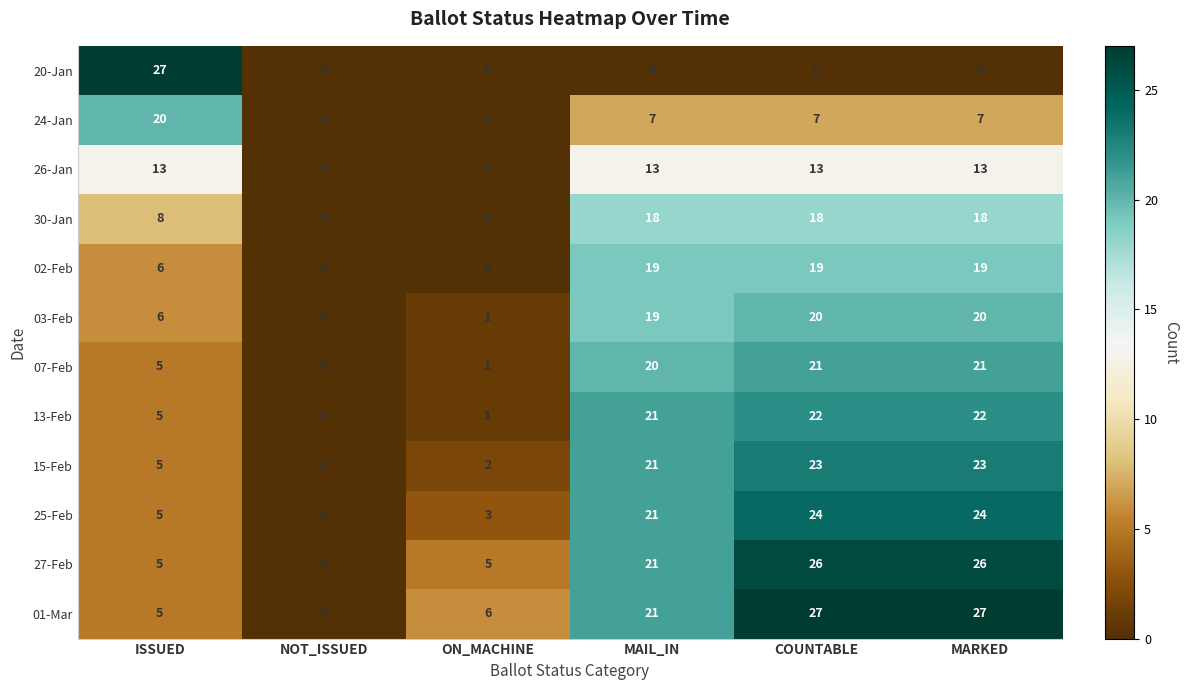

Which series changed the most between ISSUED and MAIL_IN?

20-Jan